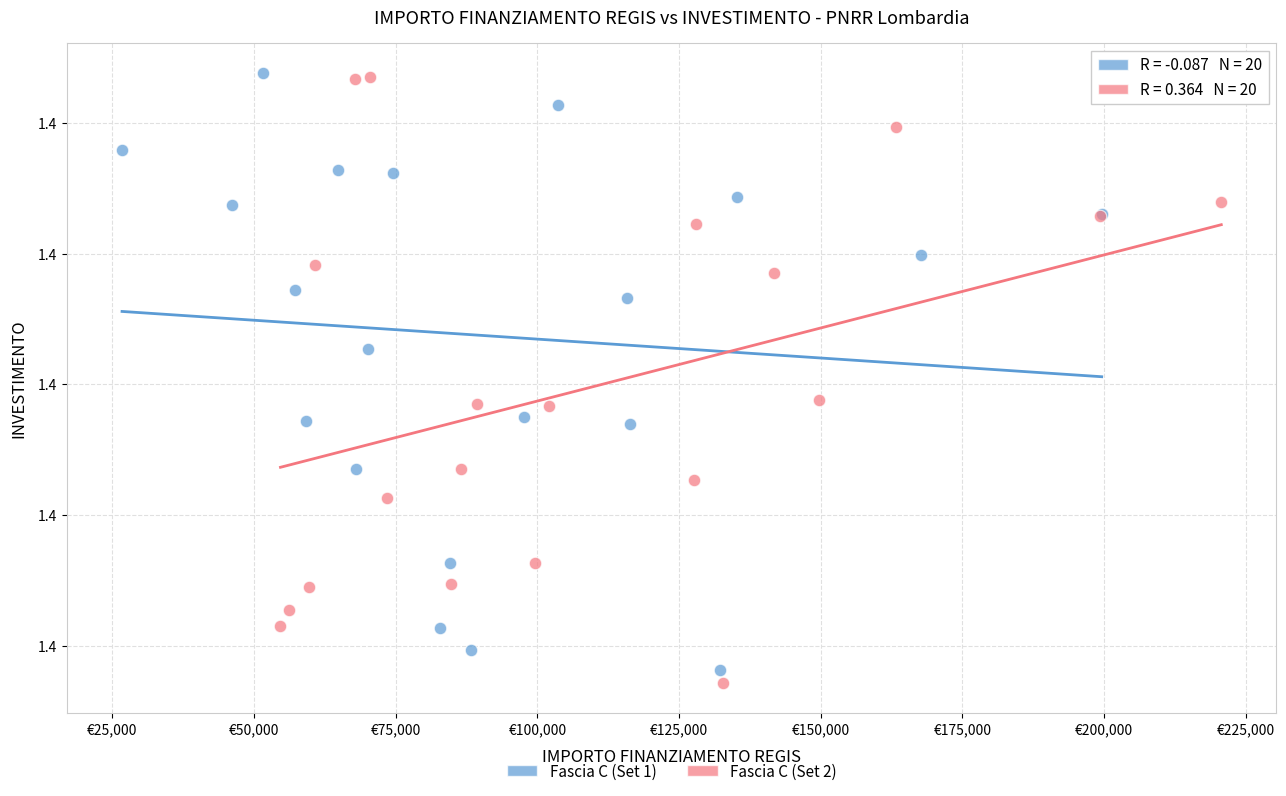

Which series reaches the minimum Y coordinate?

Fascia C (Set 2)